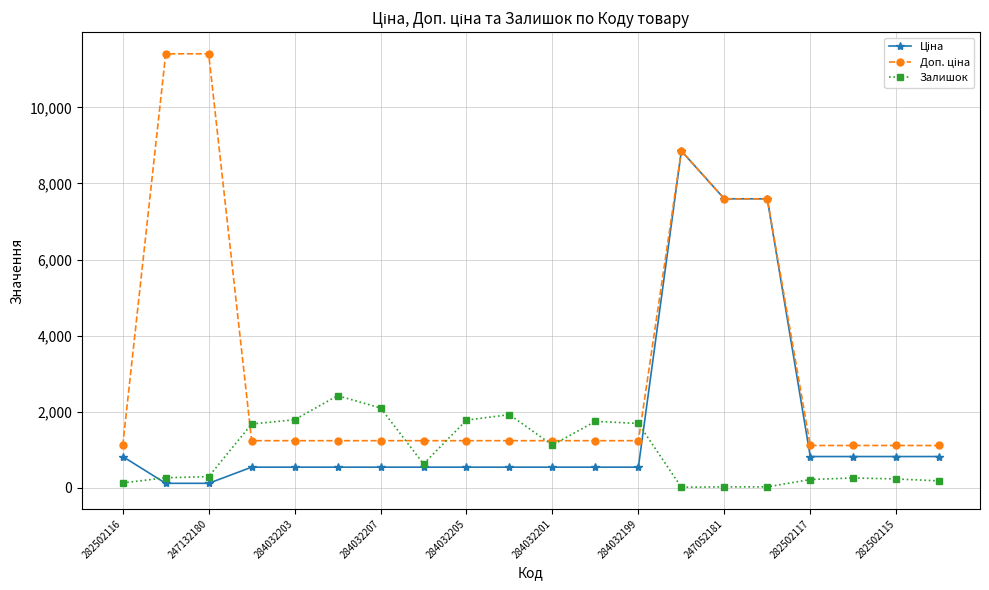

What is the difference between the highest and lowest values at 284032207?

1557.0